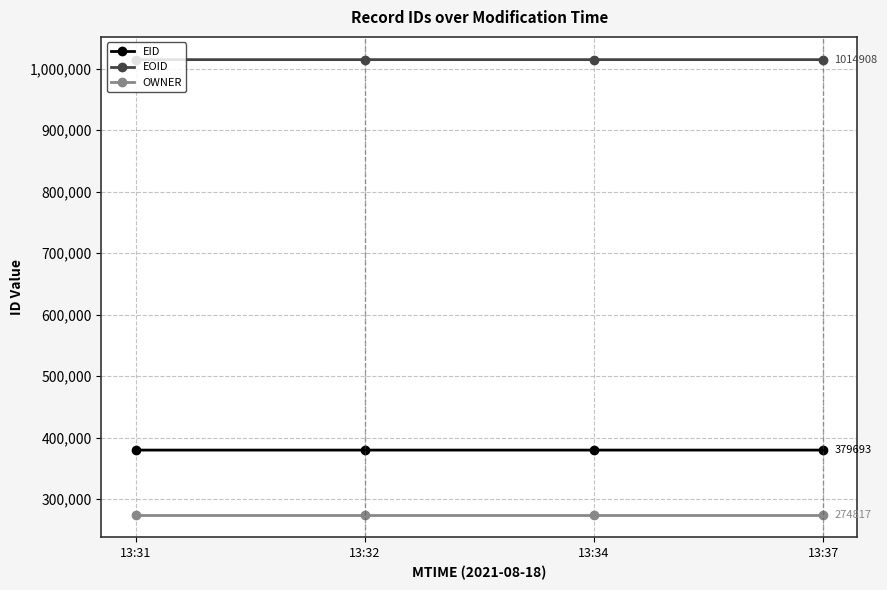

List the series in order of their peak value, lowest first.

OWNER, EID, EOID